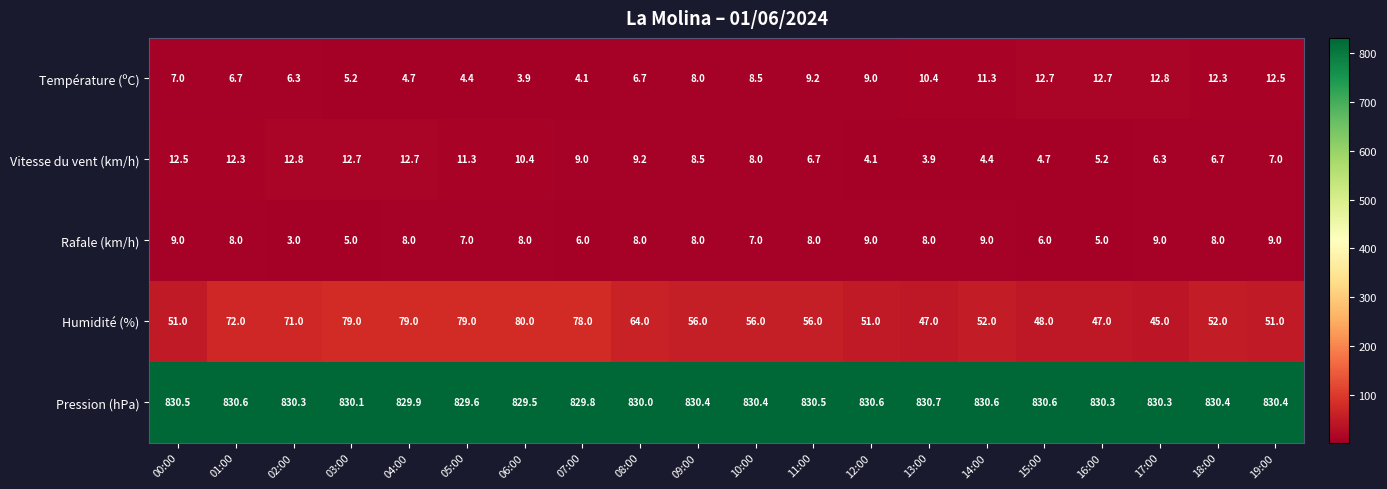

What is the average value of the Humidité (%) series?

60.7